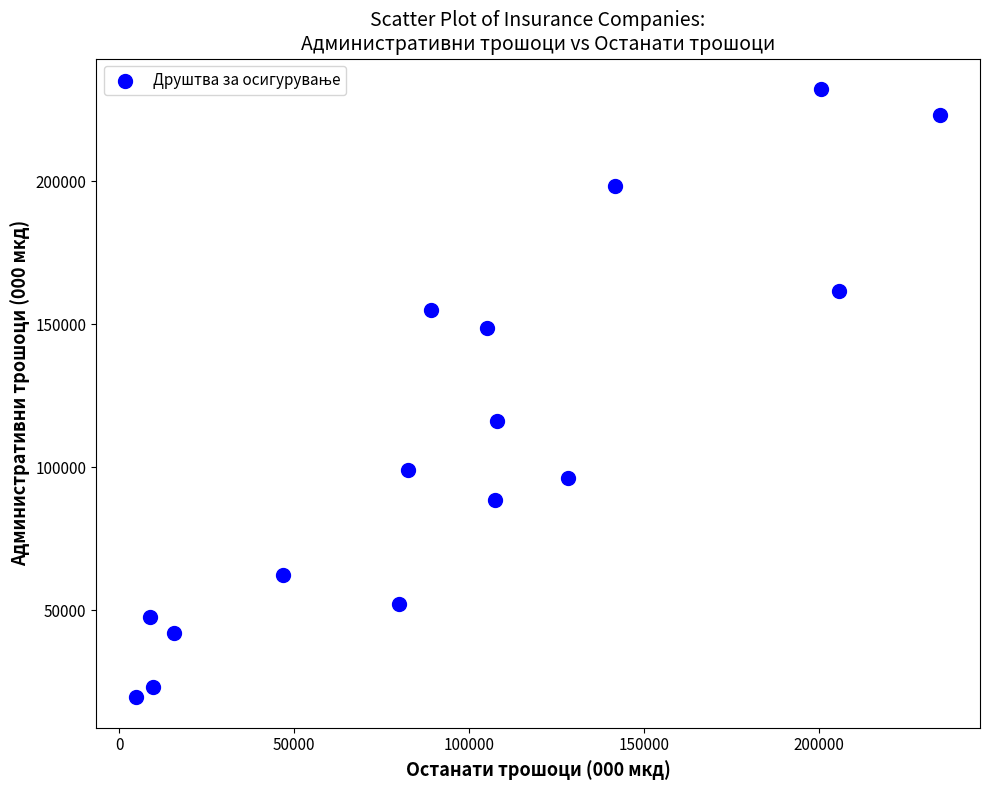

What Y value in the scatter plot is closest to 125947?

116276